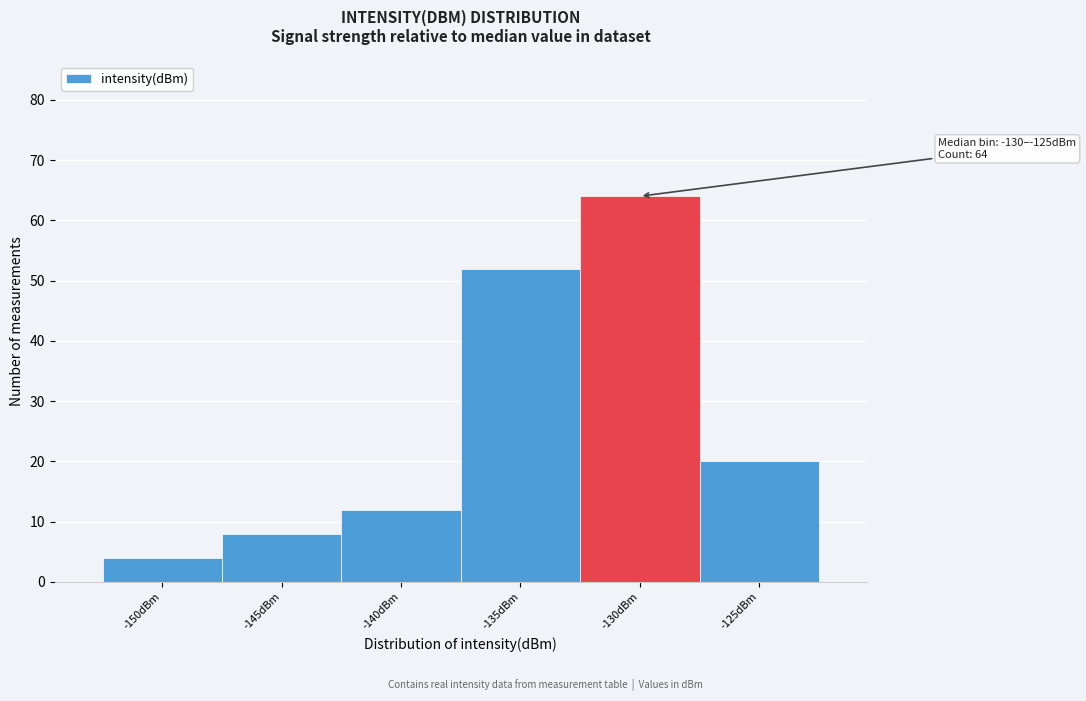

Reading left to right, list all the values displayed in this chart.

4	8	12	52	64	20